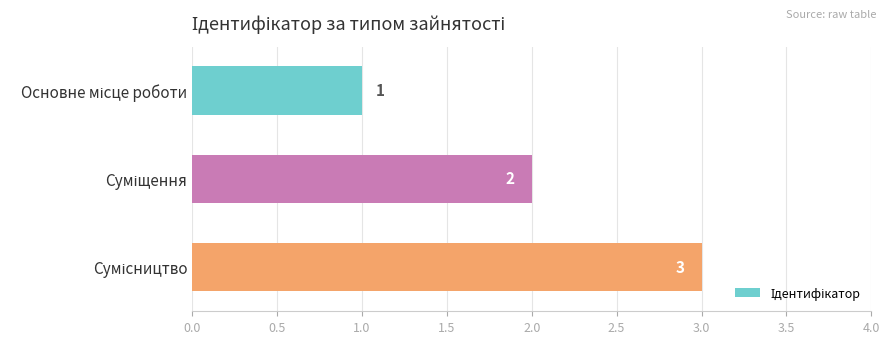

What is the sum of all values?

6